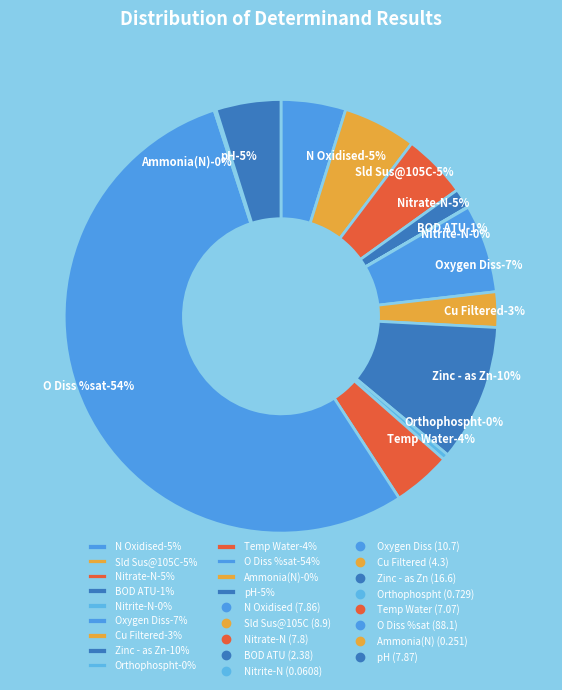

Is there any slice that represents more than half of the pie?

Yes